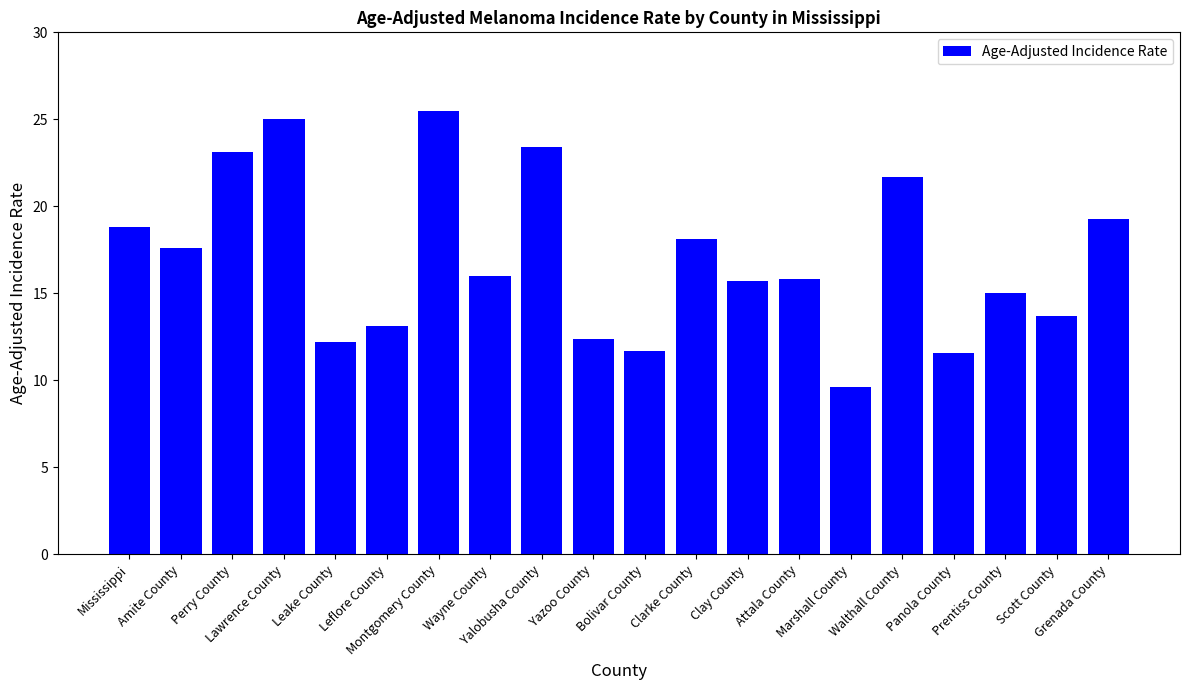

What is the difference between the maximum and second lowest values?

13.9